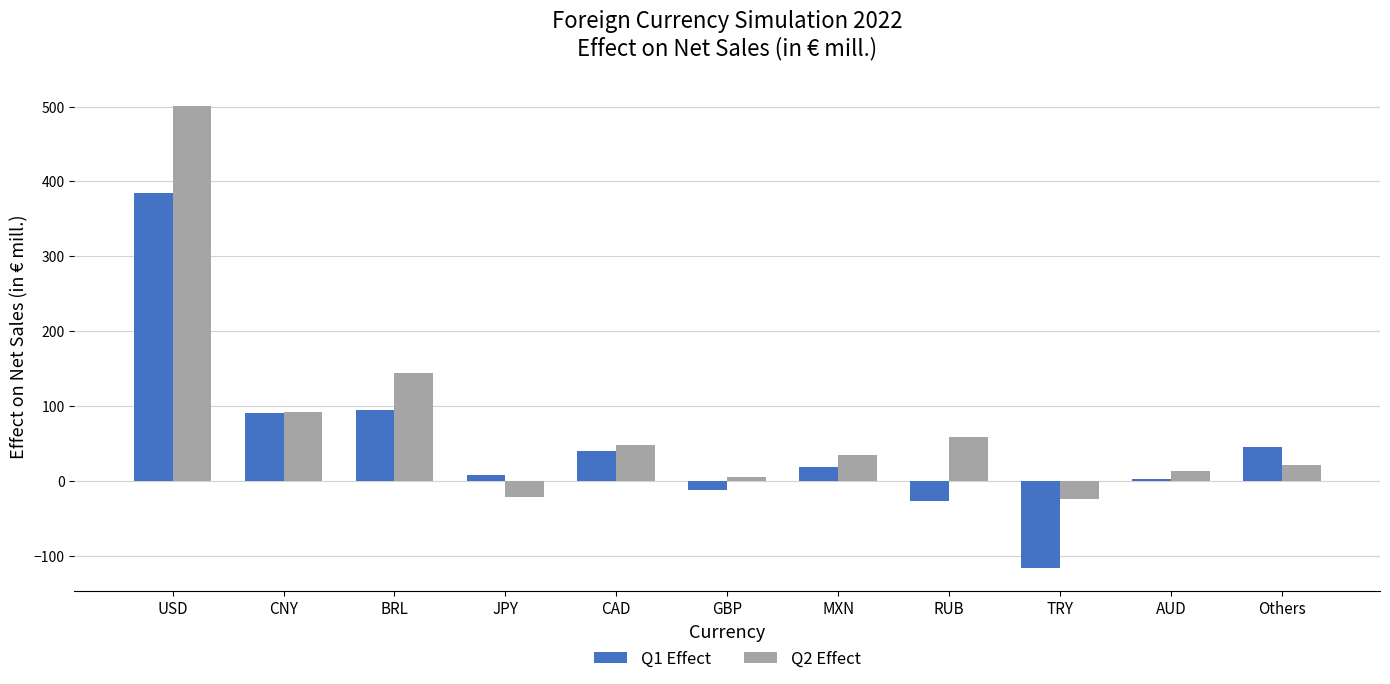

Which category has the highest value in the Q2 Effect series?

USD